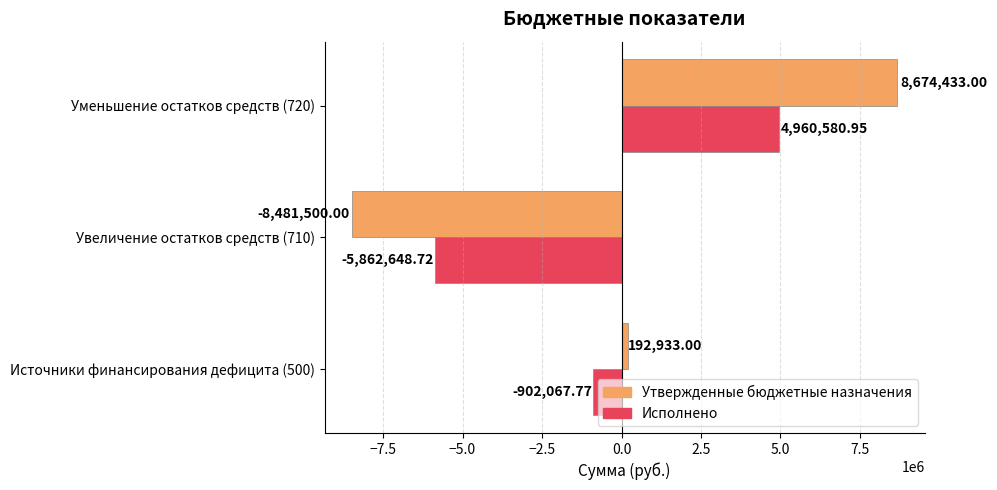

How many Утвержденные бюджетные назначения values are between -8481500 and 8674433?

3